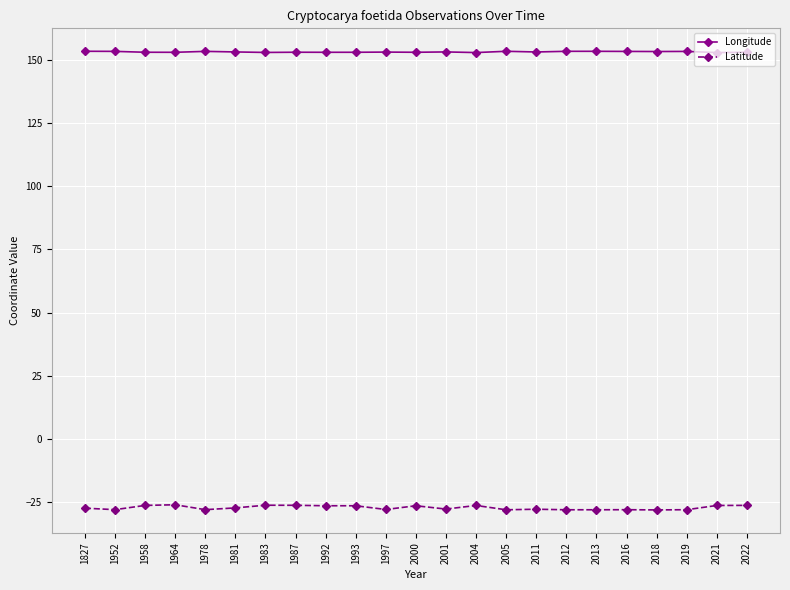

Does the chart display data point markers on the line(s)?

Yes